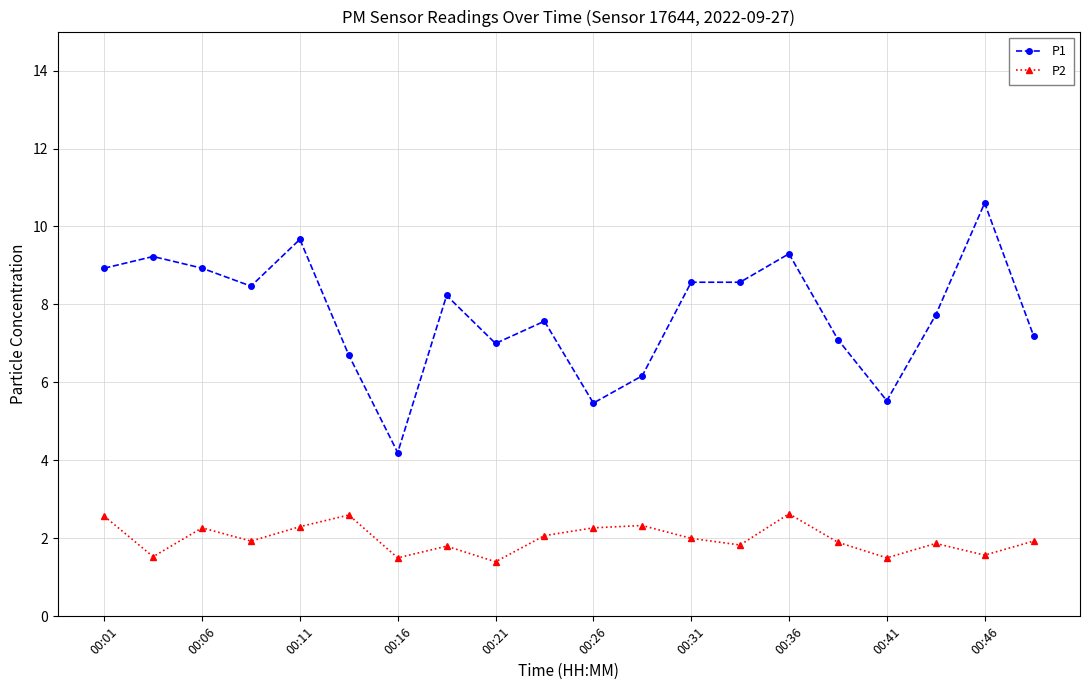

What is the value of the P2 point at the 11th from the left?

2.3